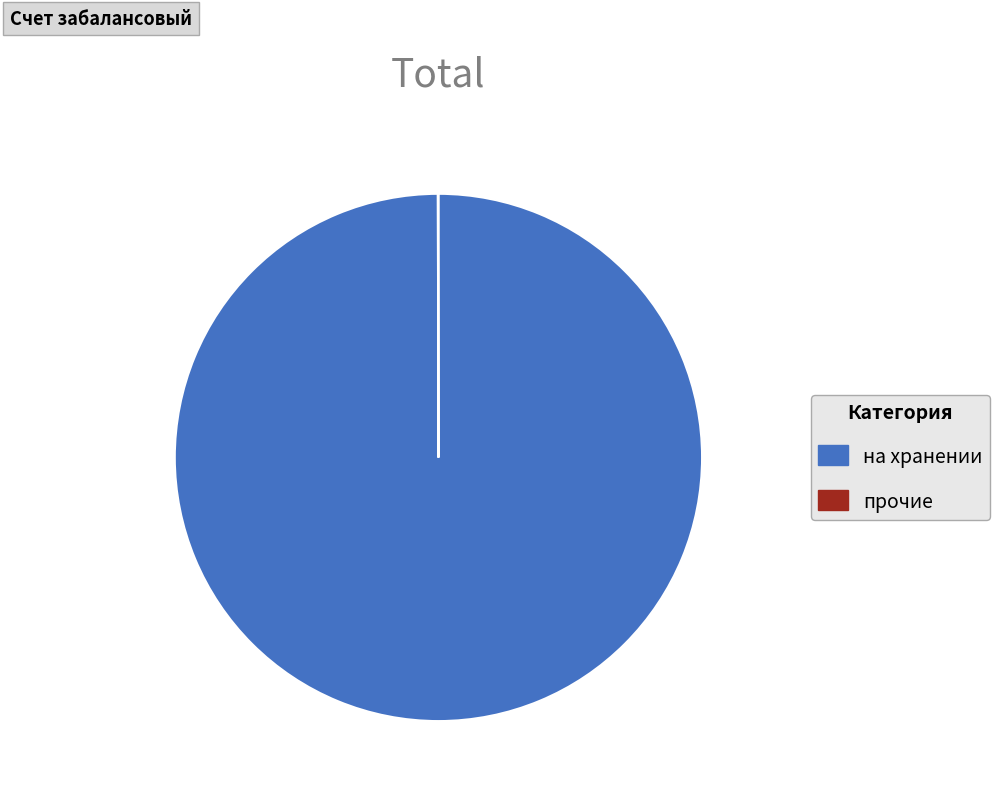

True or false: на хранении accounts for 100% of the total.

True